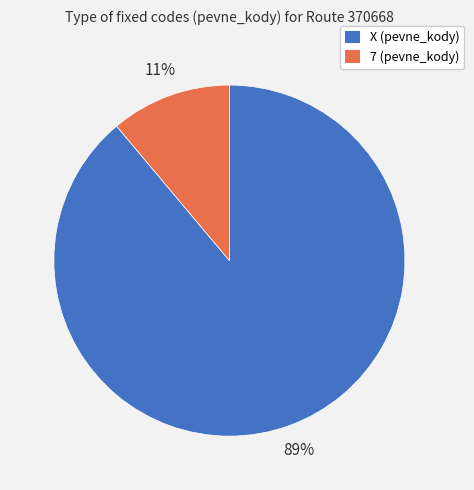

The 7 slice represents 19% of the pie. True or false?

False